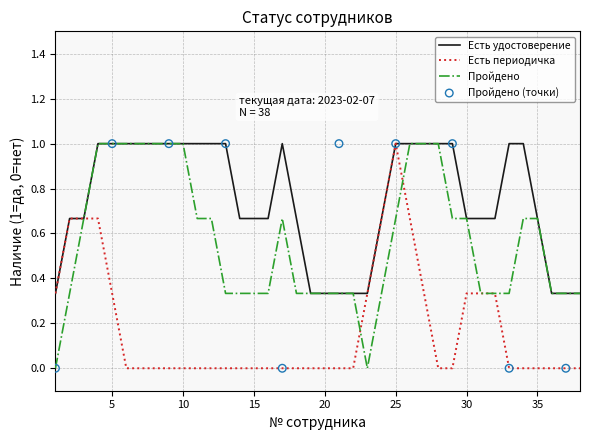

Which series reaches the maximum Y coordinate?

Есть удостоверение